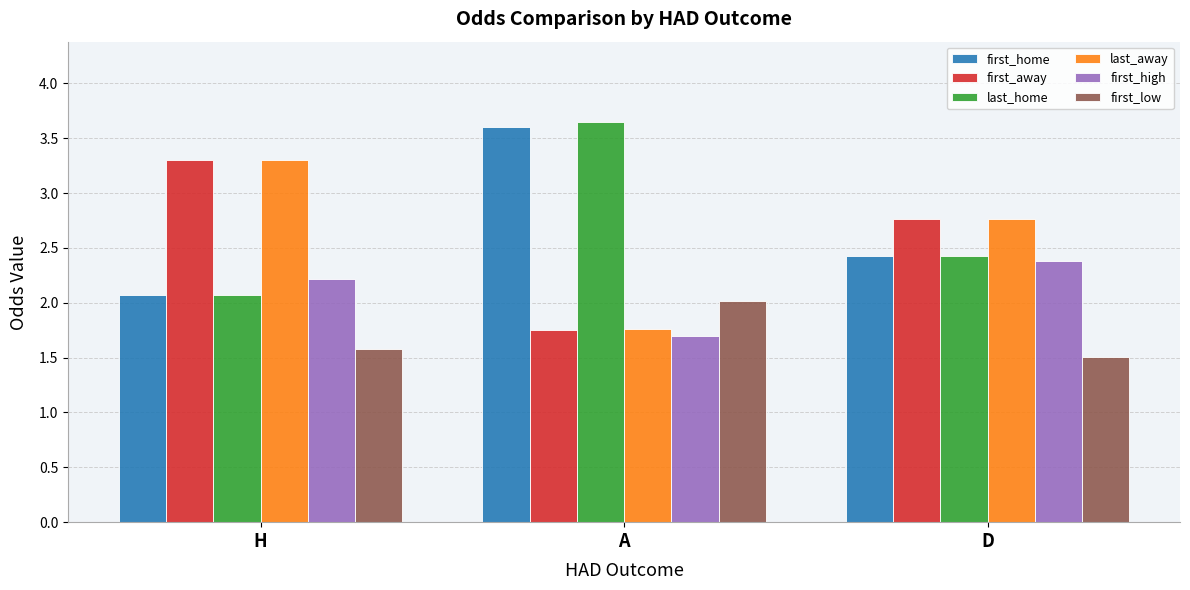

At how many categories does at least one series exceed 3?

2